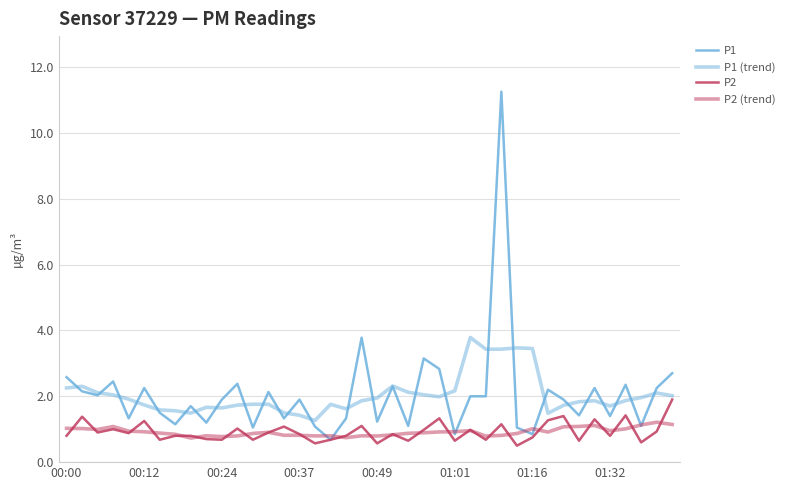

What is the sum of all P2 (trend) values?

36.7